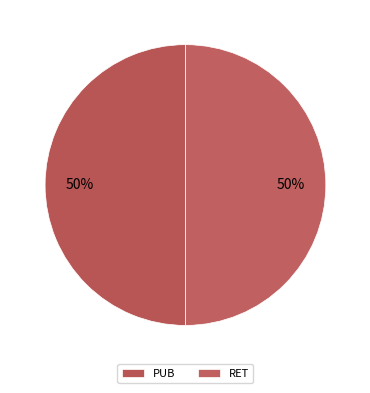

How many slices are in this pie chart?

2